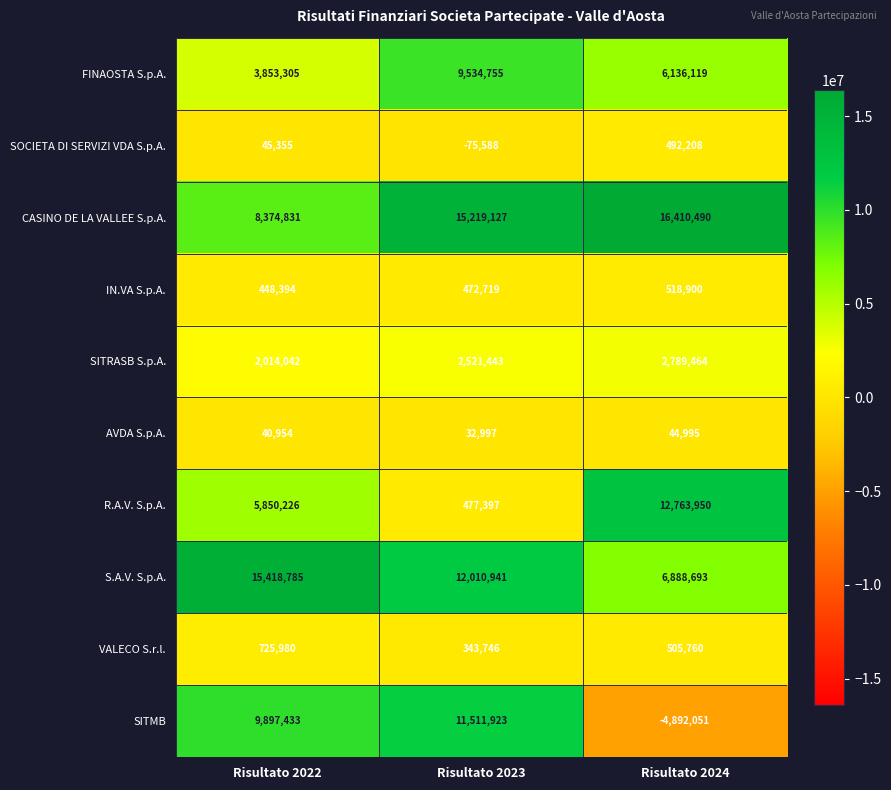

Which category has the lowest value across all series?

Risultato 2024